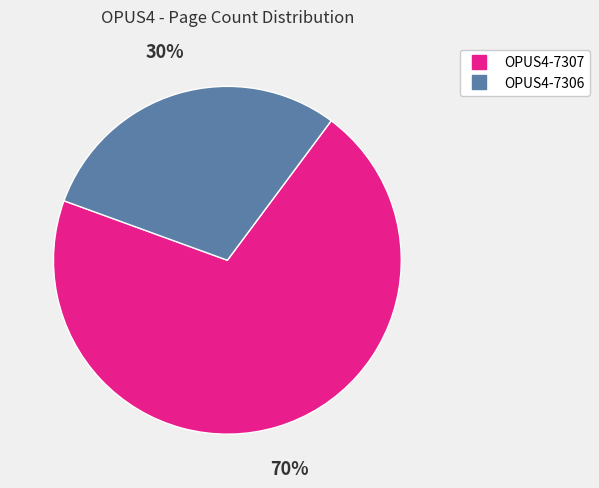

Which slice is the smallest?

OPUS4-7306